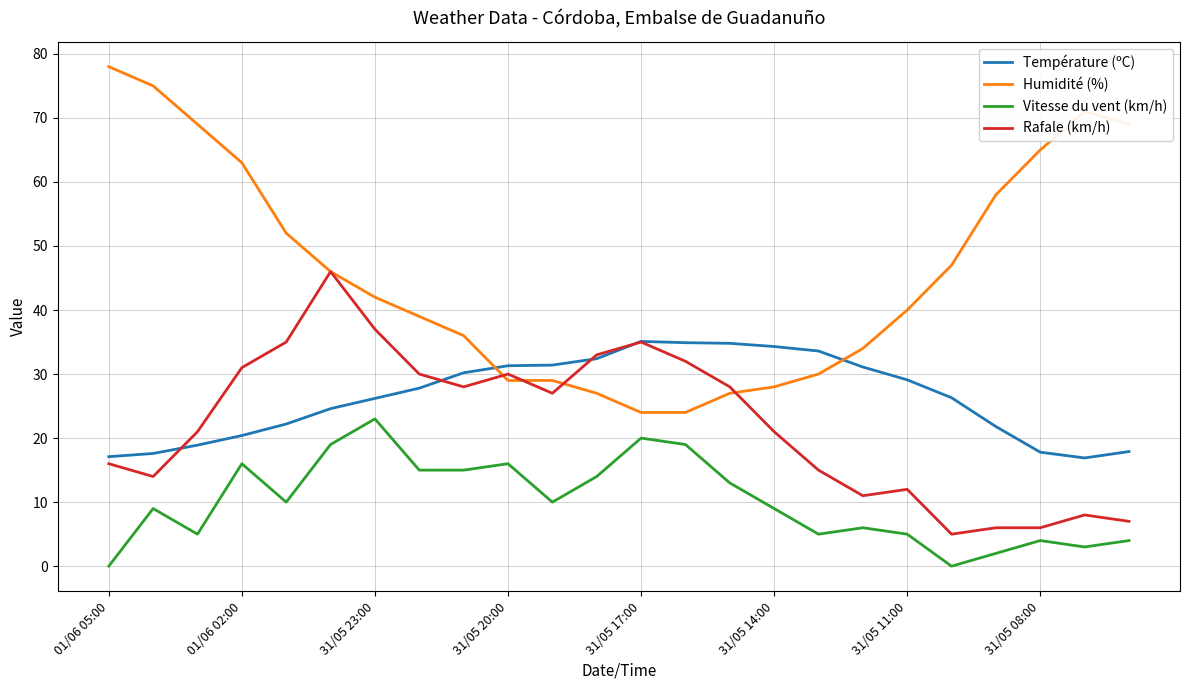

What is the greatest value displayed?

78.0